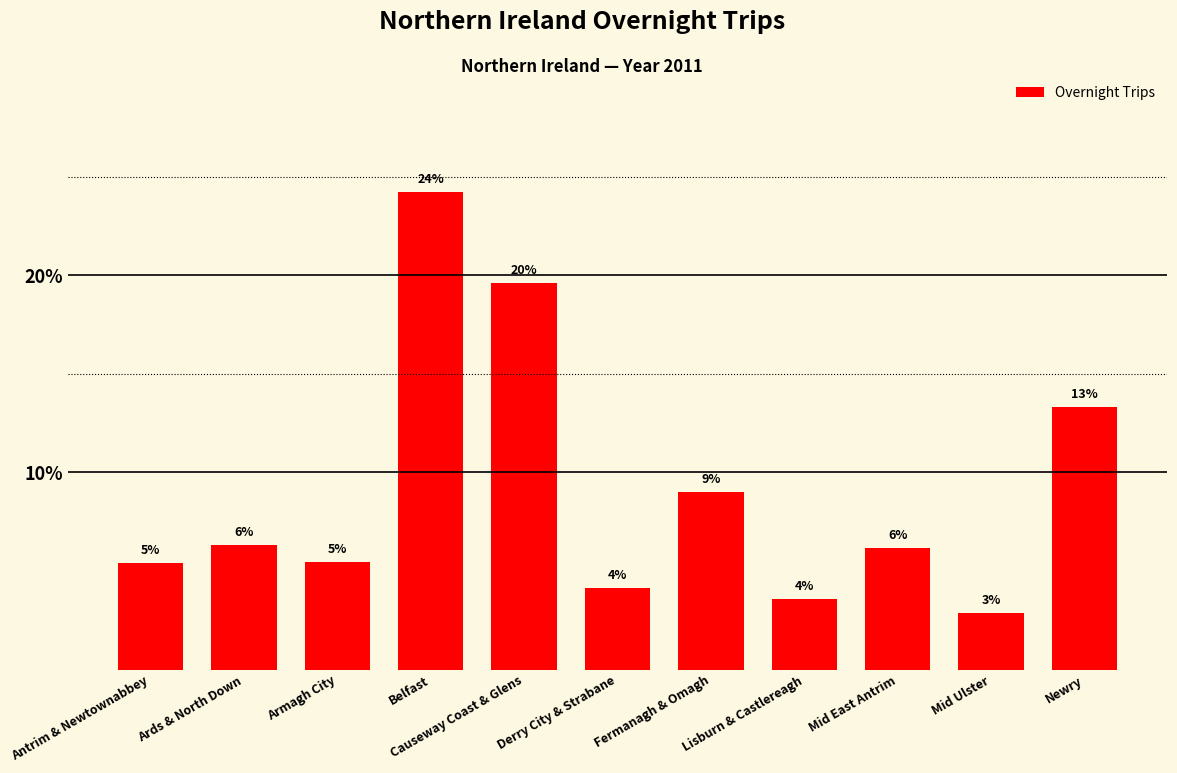

What position from the right is Causeway Coast & Glens?

7